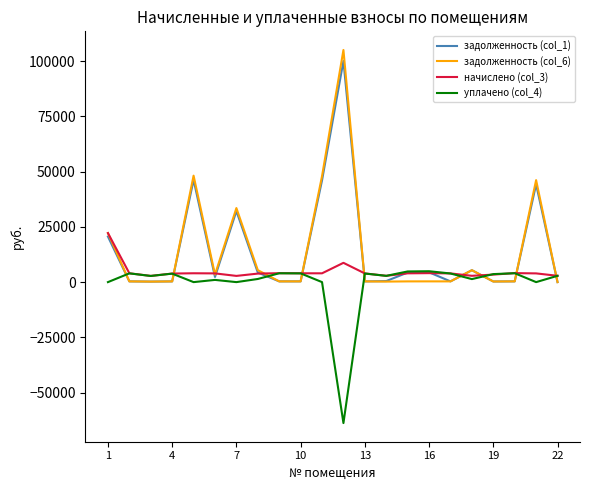

What is the maximum value shown in the chart?

105119.6